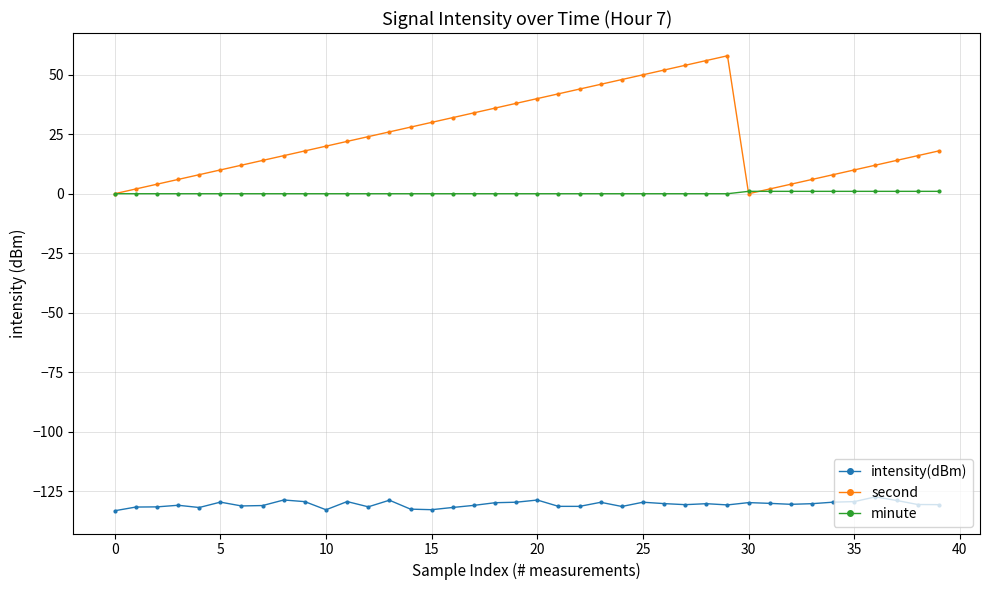

True or false: second and intensity(dBm) cross at least once.

False